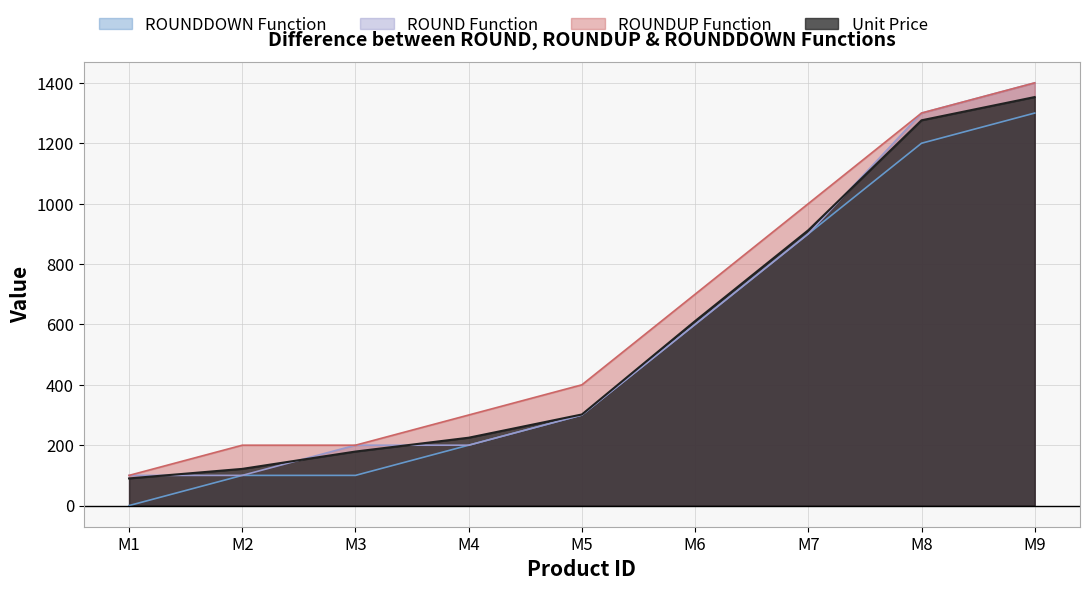

Which series has the widest spread of values?

ROUND Function